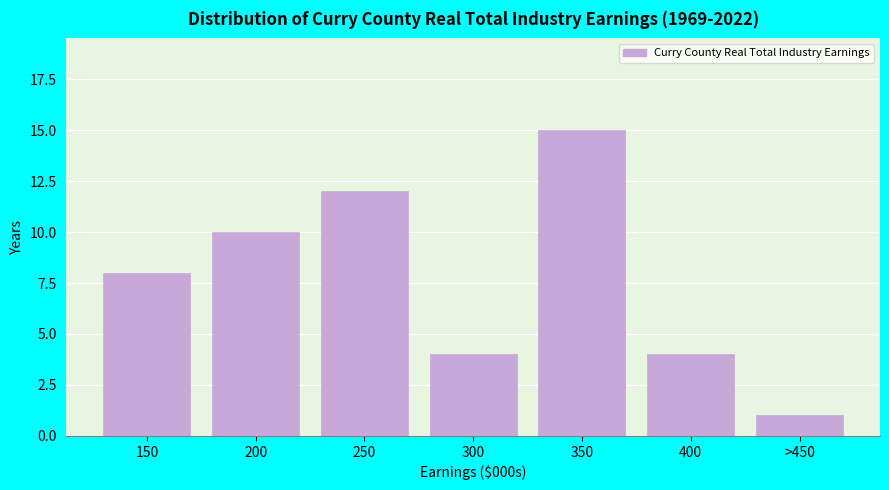

Reading right to left, transcribe all the data shown in this chart.

>450=1	400=4	350=15	300=4	250=12	200=10	150=8